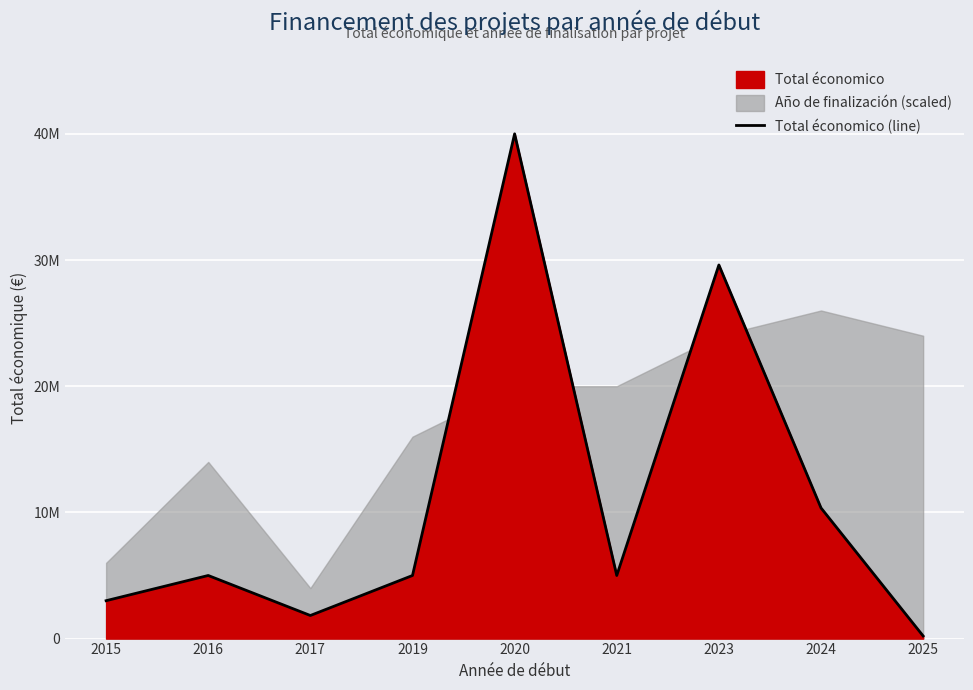

Which has a higher value, 2023 or 2021?

2023